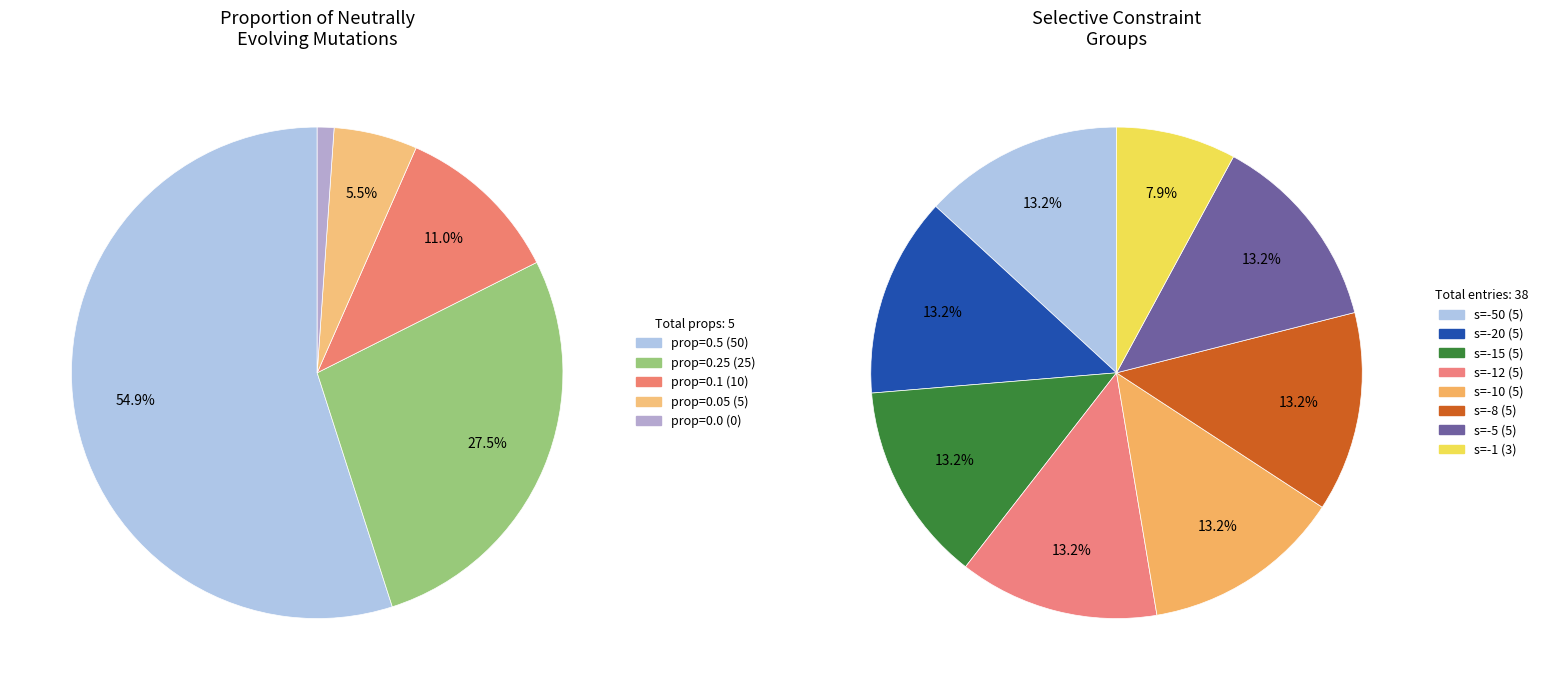

To the nearest percent, what is the combined percentage of 0.25 and 0.0?

28%